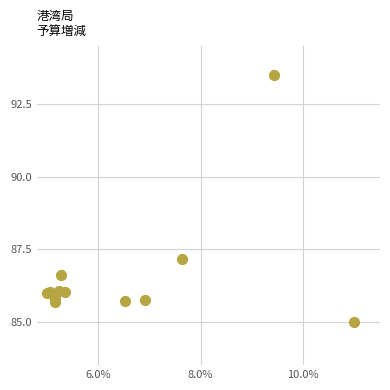

What Y value in the scatter plot is closest to 89?

87.2